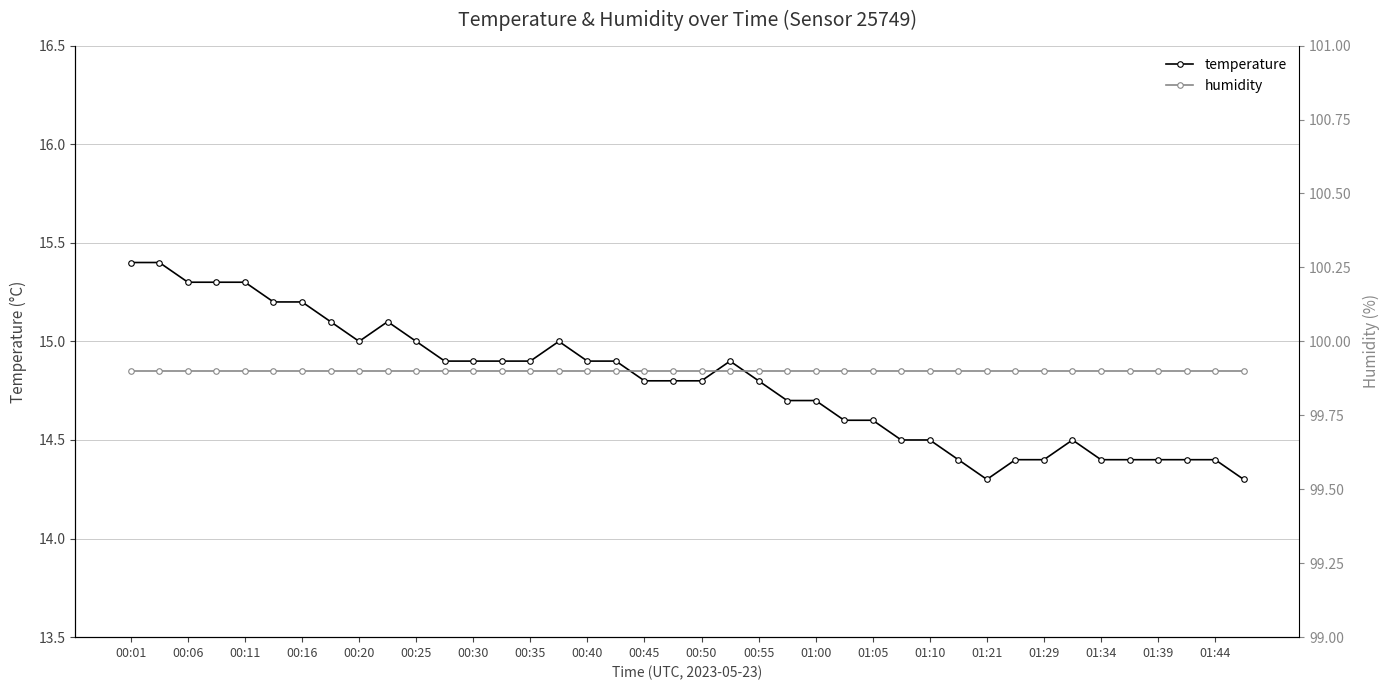

At which category does the chart reach its peak across all series?

00:01